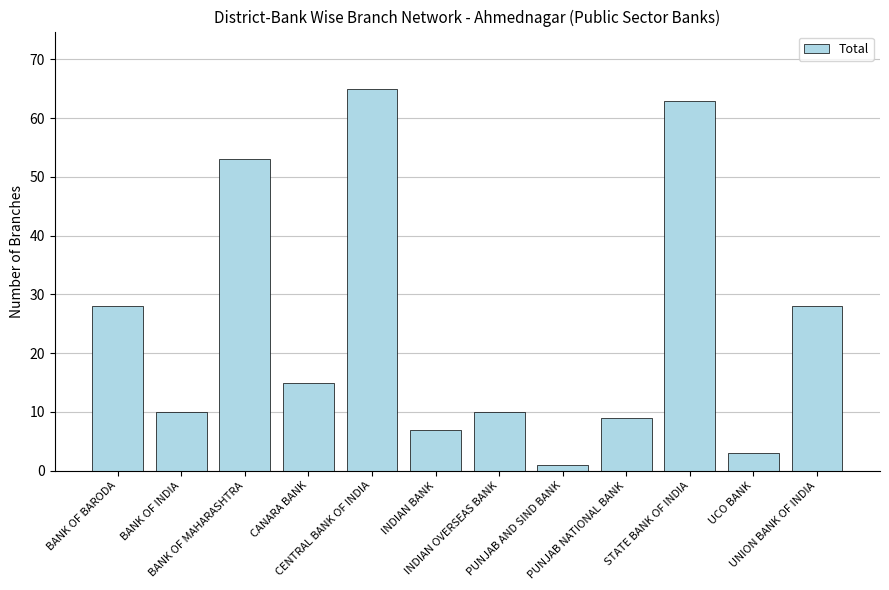

Reading left to right, extract all data points from this chart.

BANK OF BARODA=28	BANK OF INDIA=10	BANK OF MAHARASHTRA=53	CANARA BANK=15	CENTRAL BANK OF INDIA=65	INDIAN BANK=7	INDIAN OVERSEAS BANK=10	PUNJAB AND SIND BANK=1	PUNJAB NATIONAL BANK=9	STATE BANK OF INDIA=63	UCO BANK=3	UNION BANK OF INDIA=28